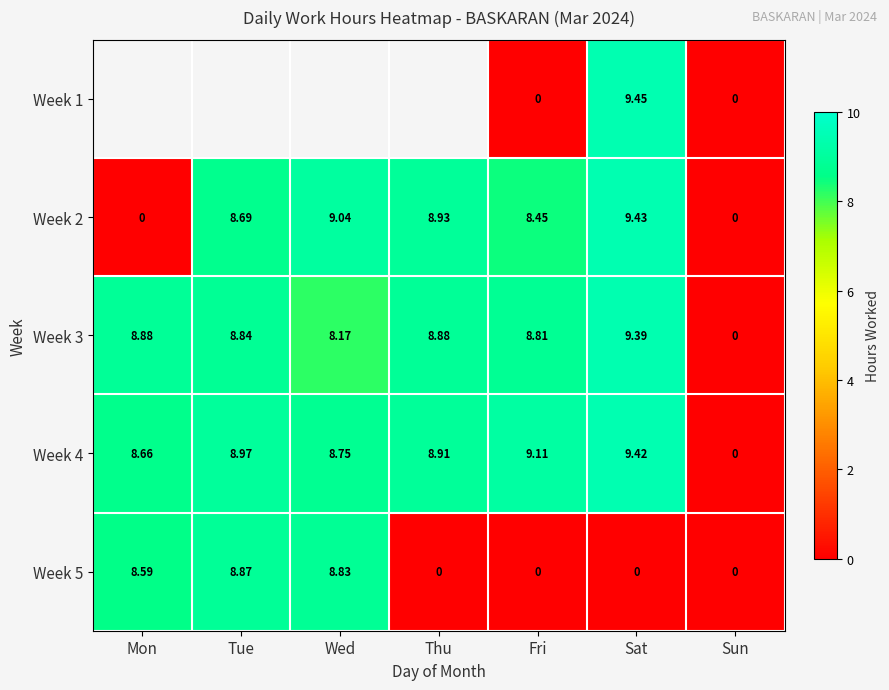

What is the difference between the maximum and second lowest values in the Week 5 series?

8.9